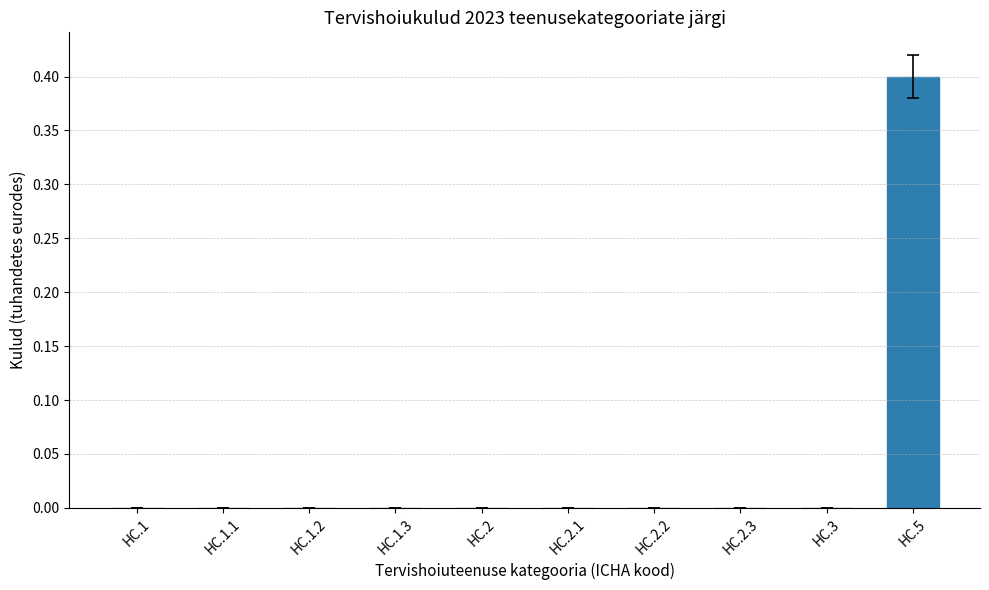

The value at HC.2 is 0.0. True or false?

True